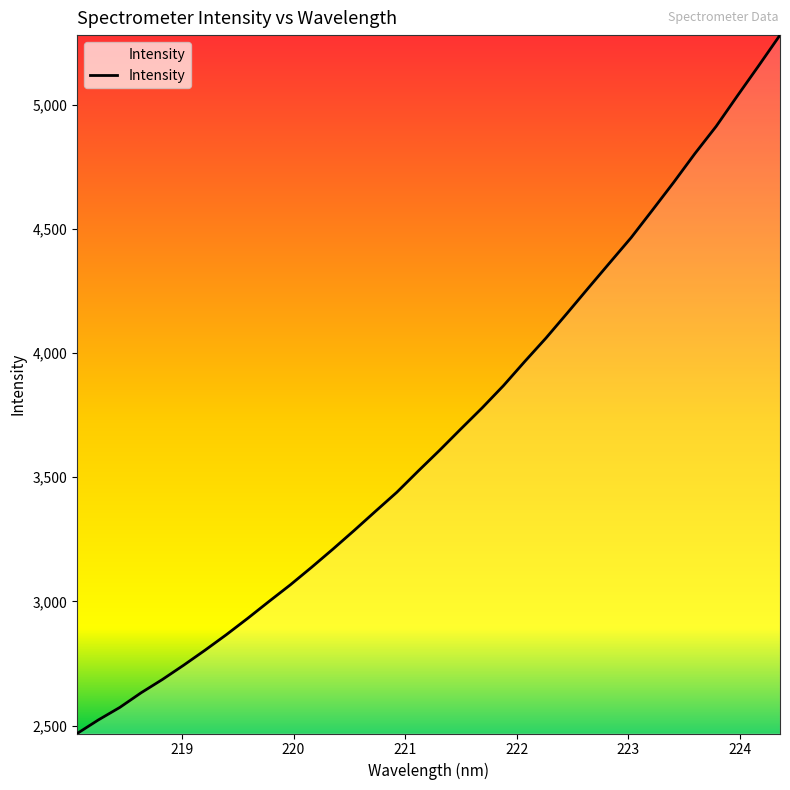

What is the maximum value shown in the chart?

5279.3